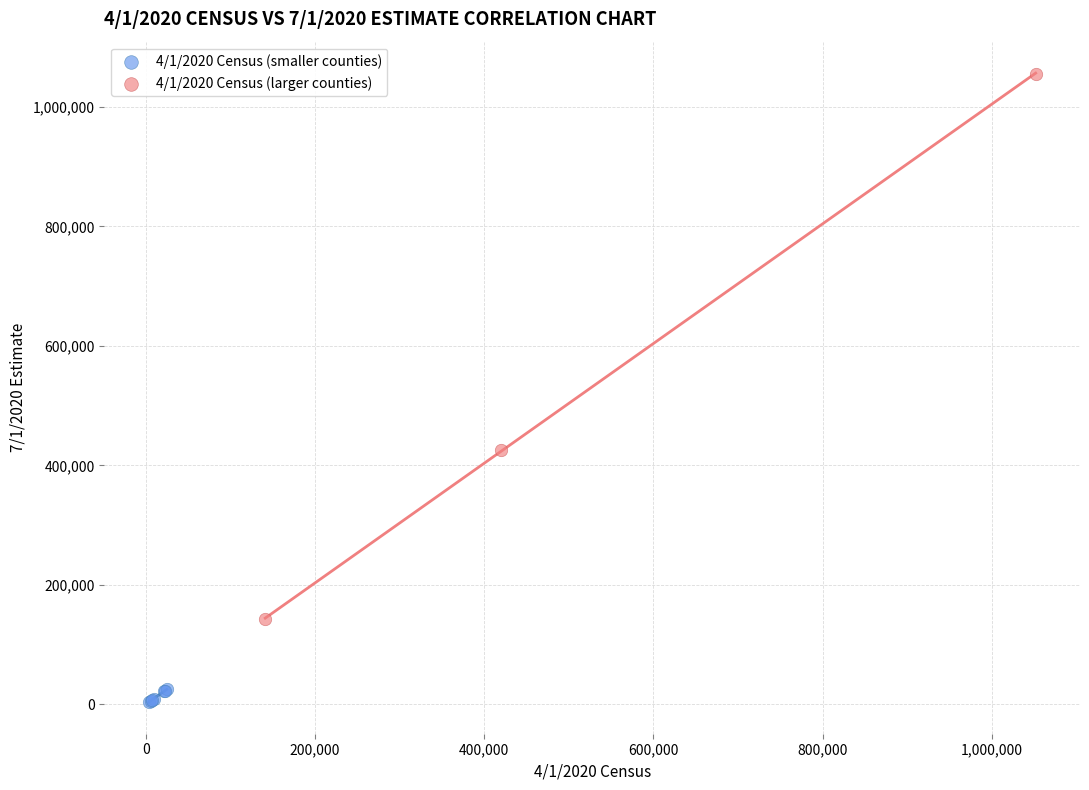

Which series has the widest spread of Y values?

4/1/2020 Census (larger counties)